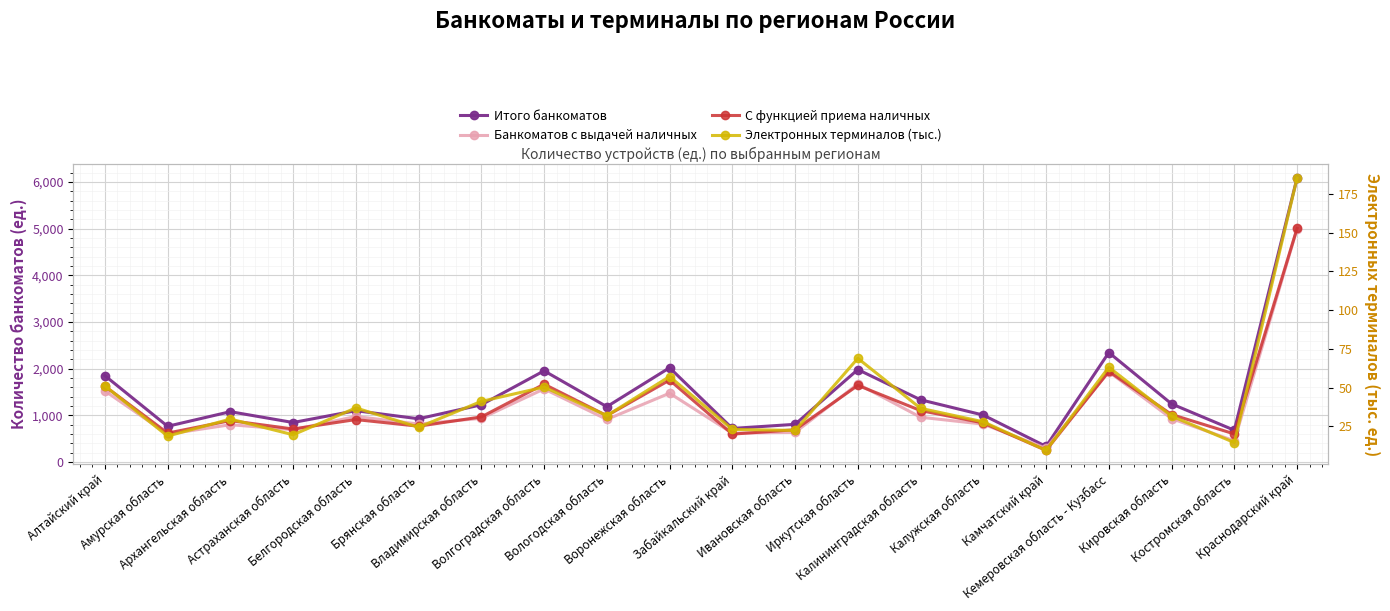

How many distinct data groups are displayed?

4